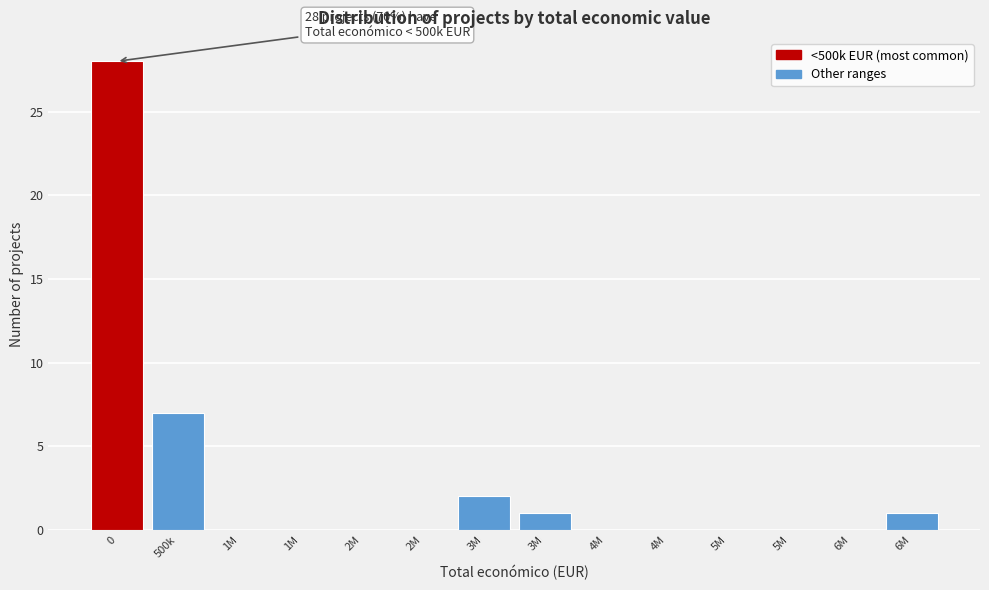

How many data points does each series have?

14